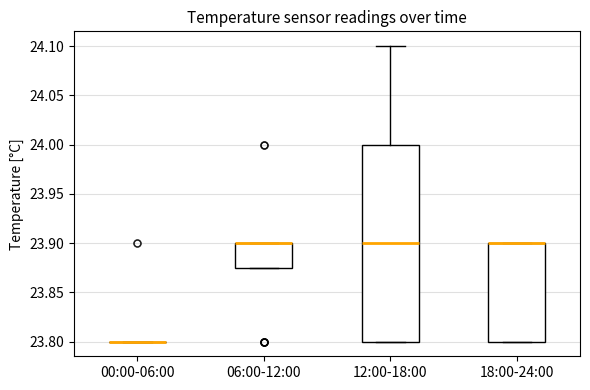

Reading left to right, transcribe this box plot: for each box, give where its median line is, the range the box spans, and where its two whiskers end, as read against the y-axis. The values are not printed on the chart, so give them approximately, as read against the axis.

00:00-06:00: box collapsed to a line at 23.800, whiskers 23.800 to 23.800
06:00-12:00: median 23.900 (drawn on the box's upper edge), box 23.875 to 23.900, whiskers 23.875 to 23.900
12:00-18:00: median 23.900, box 23.800 to 24.000, whiskers 23.800 to 24.100
18:00-24:00: median 23.900 (drawn on the box's upper edge), box 23.800 to 23.900, whiskers 23.800 to 23.900